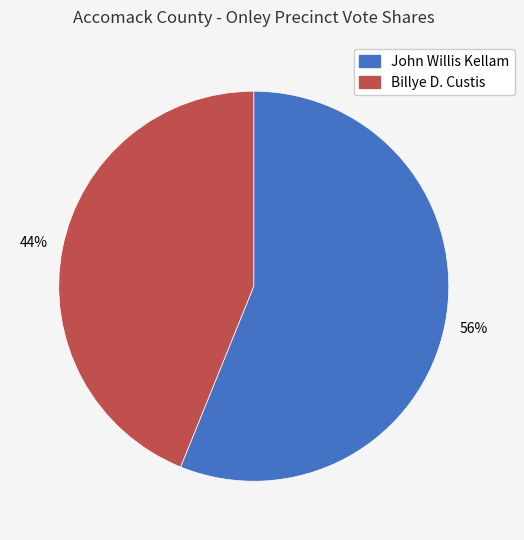

How many segments does this pie chart have?

2